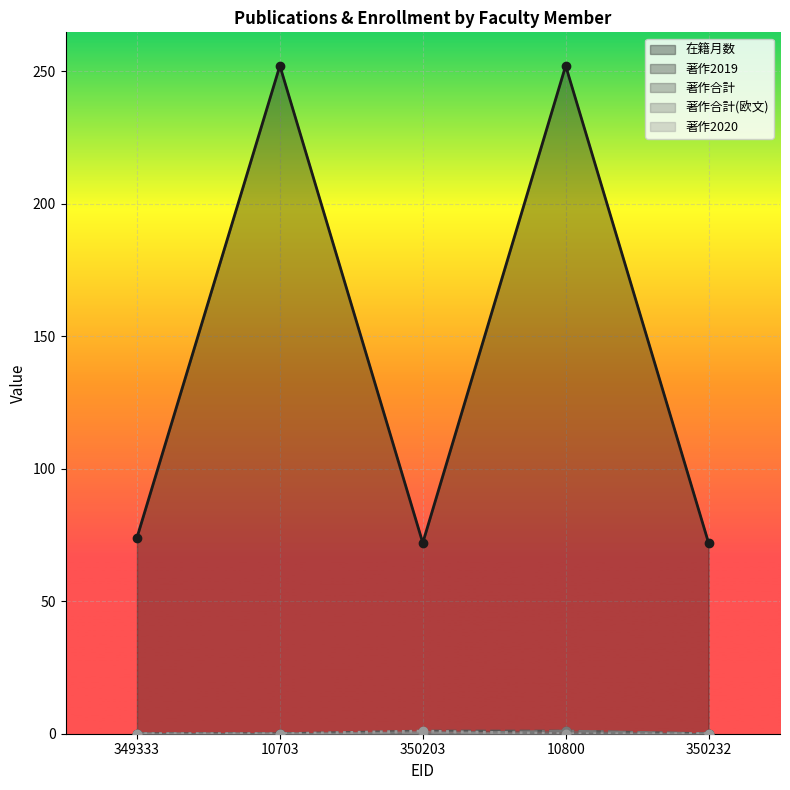

What is the value of the 在籍月数 point at the 5th from the left?

72